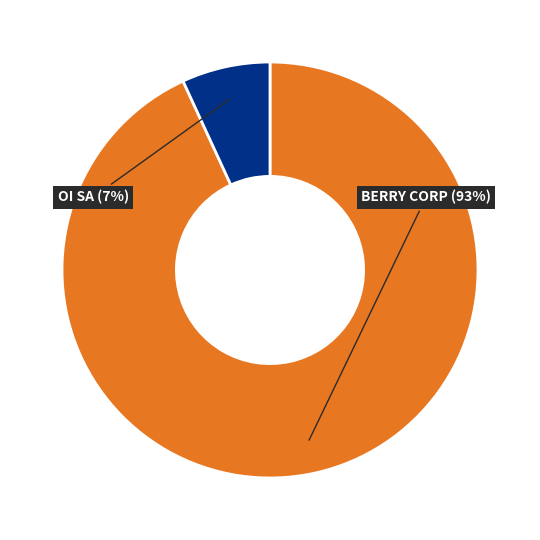

The BERRY CORP slice represents 87% of the pie. True or false?

False